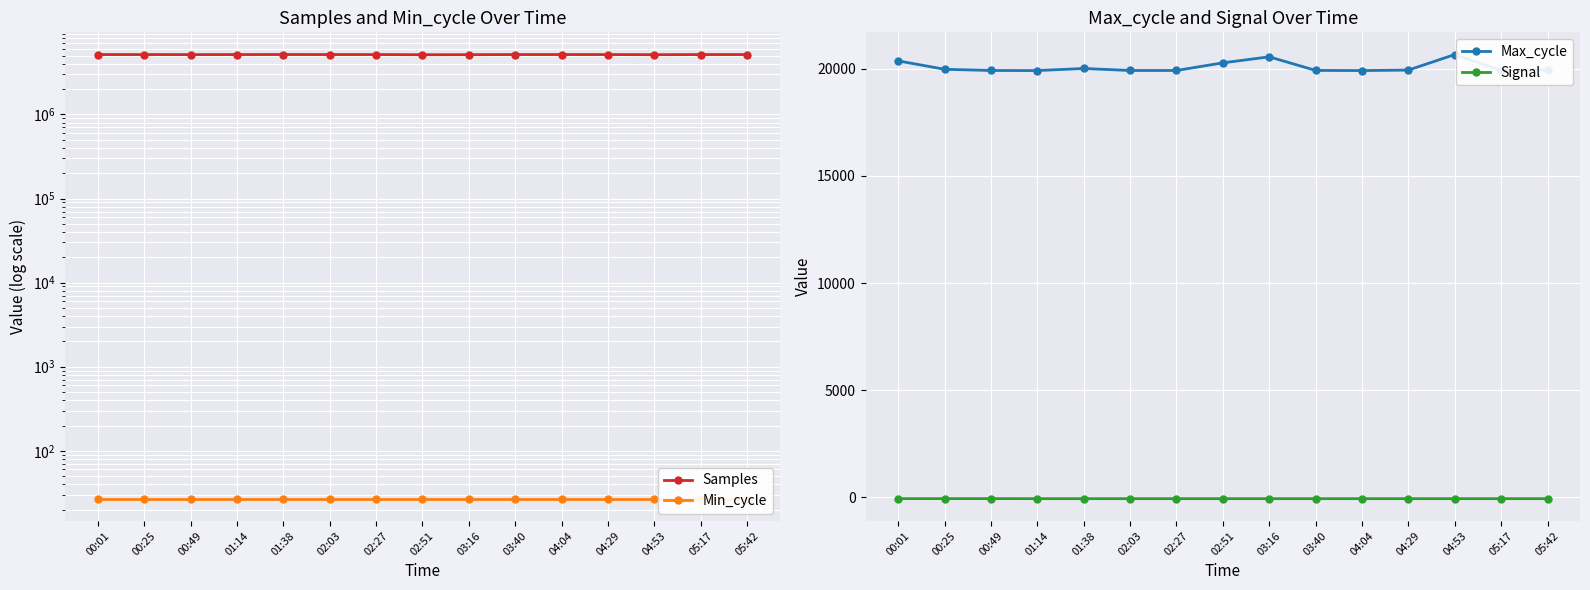

What is the sum of the Max_cycle values at 00:25 and 03:40?

39907